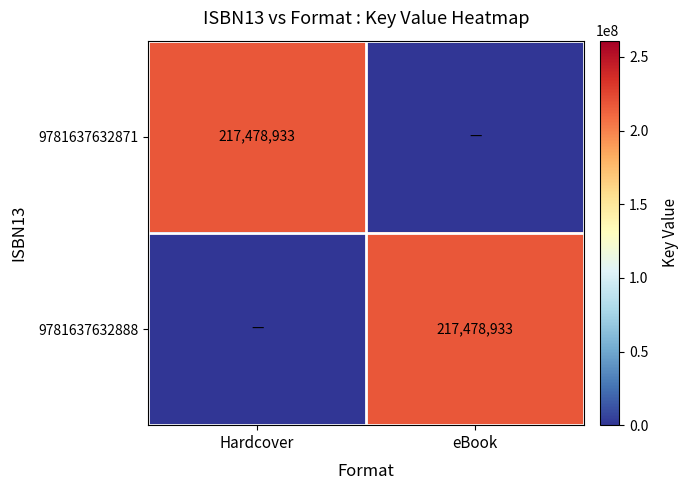

Which has a higher value, eBook or Hardcover?

Hardcover